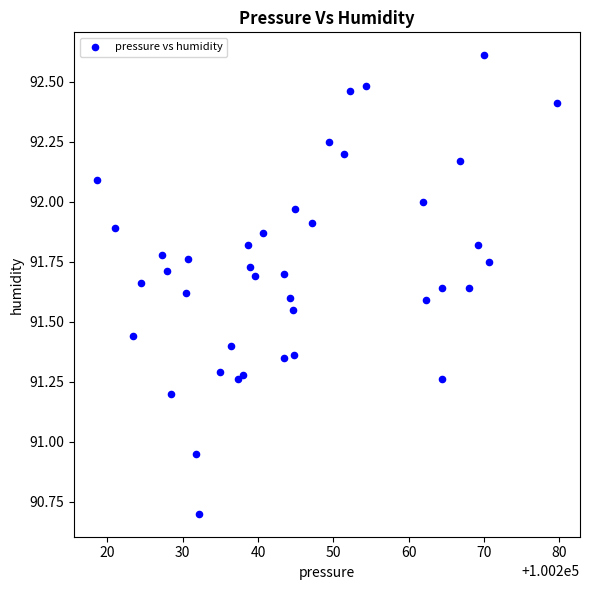

What is the range of X values (max minus min)?

61.1